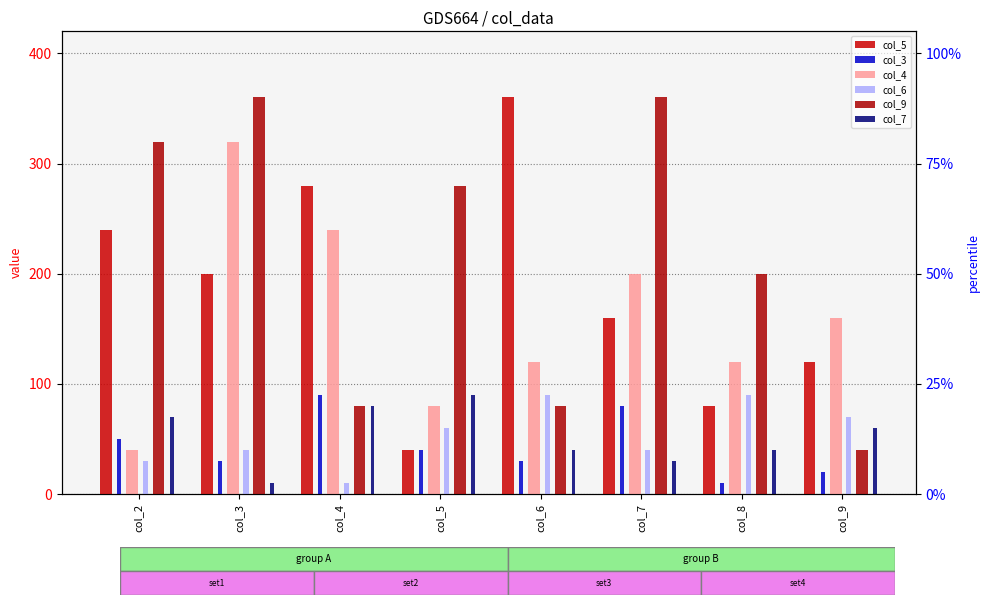

What is the difference between the maximum and minimum values in the col_5 series?

320